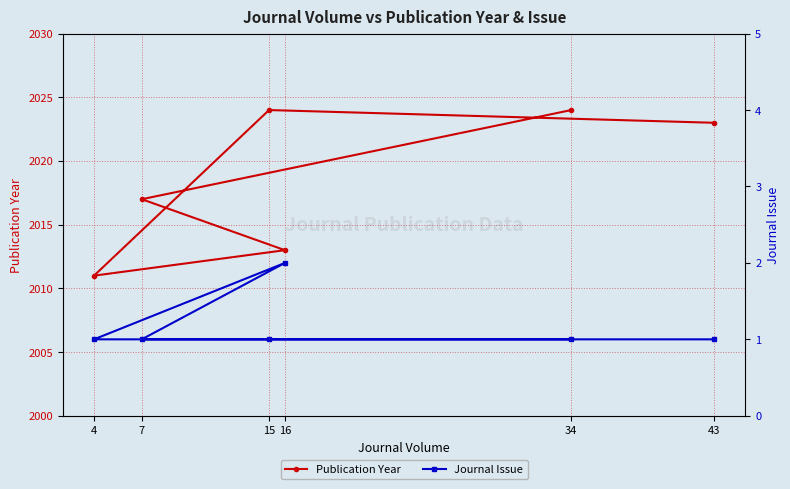

At which category does Publication Year reach its first local valley?

4